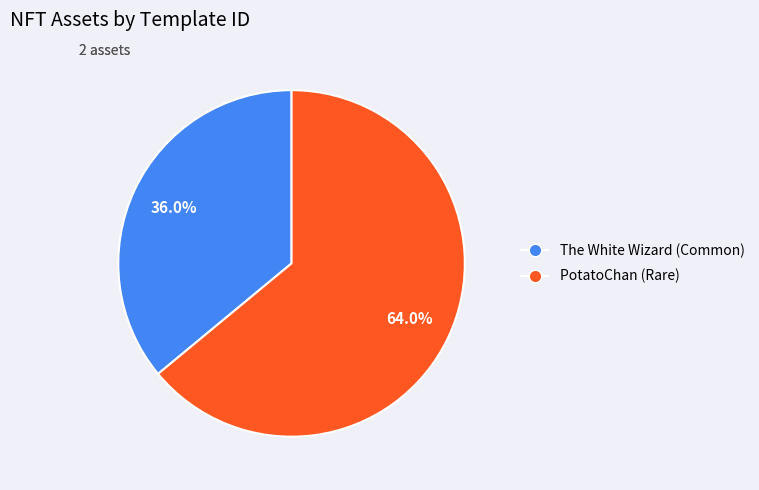

Is the sum of The White Wizard (Common) and PotatoChan (Rare) greater than half?

Yes